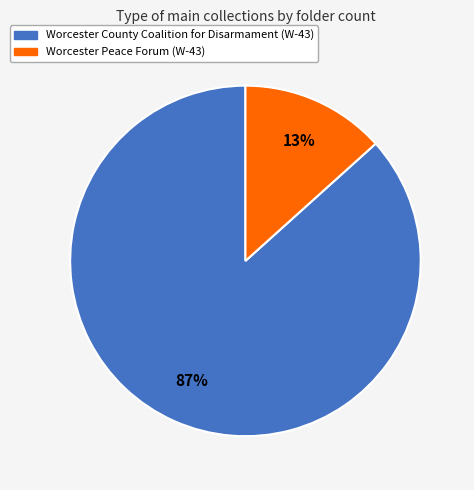

To the nearest percent, what is the average slice percentage?

50%